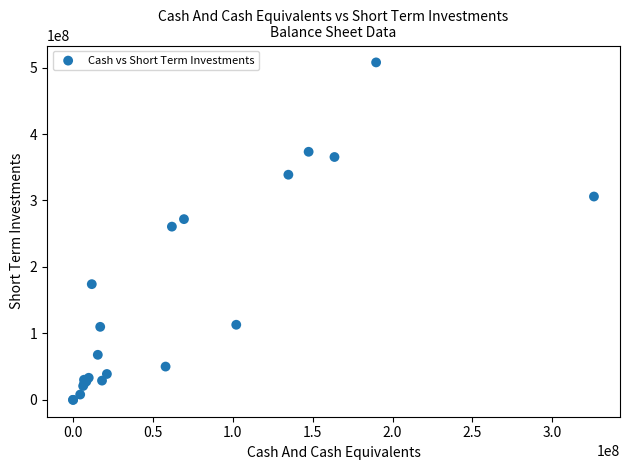

What Y value in the scatter plot is closest to 253874500?

260632000